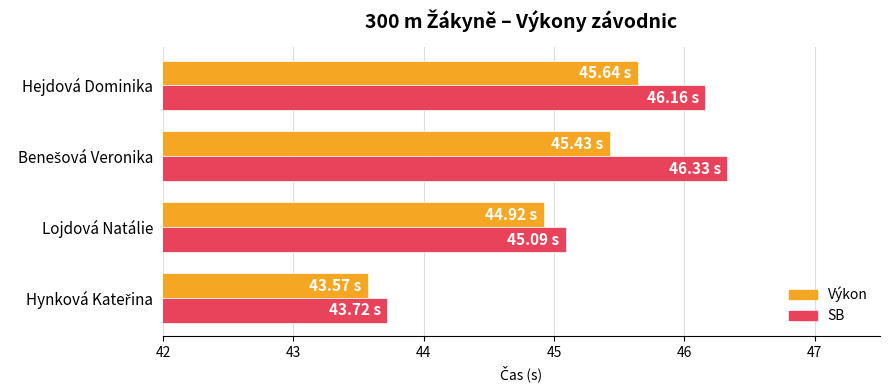

At how many categories does at least one series exceed 45?

3